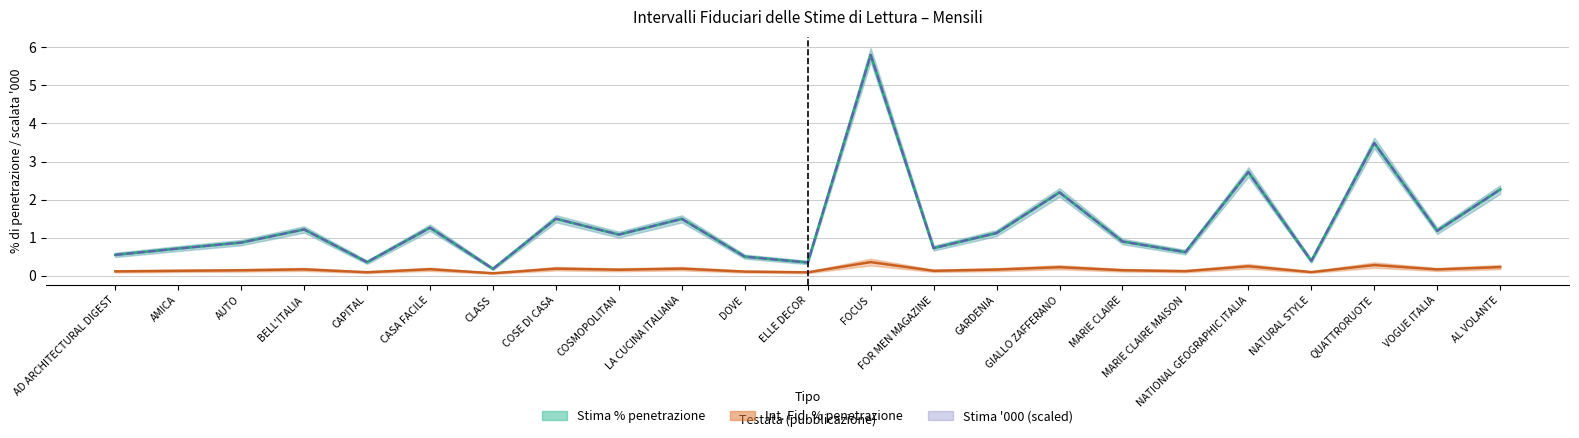

What is the difference between the maximum and minimum values in the Stima % penetrazione series?

5.6